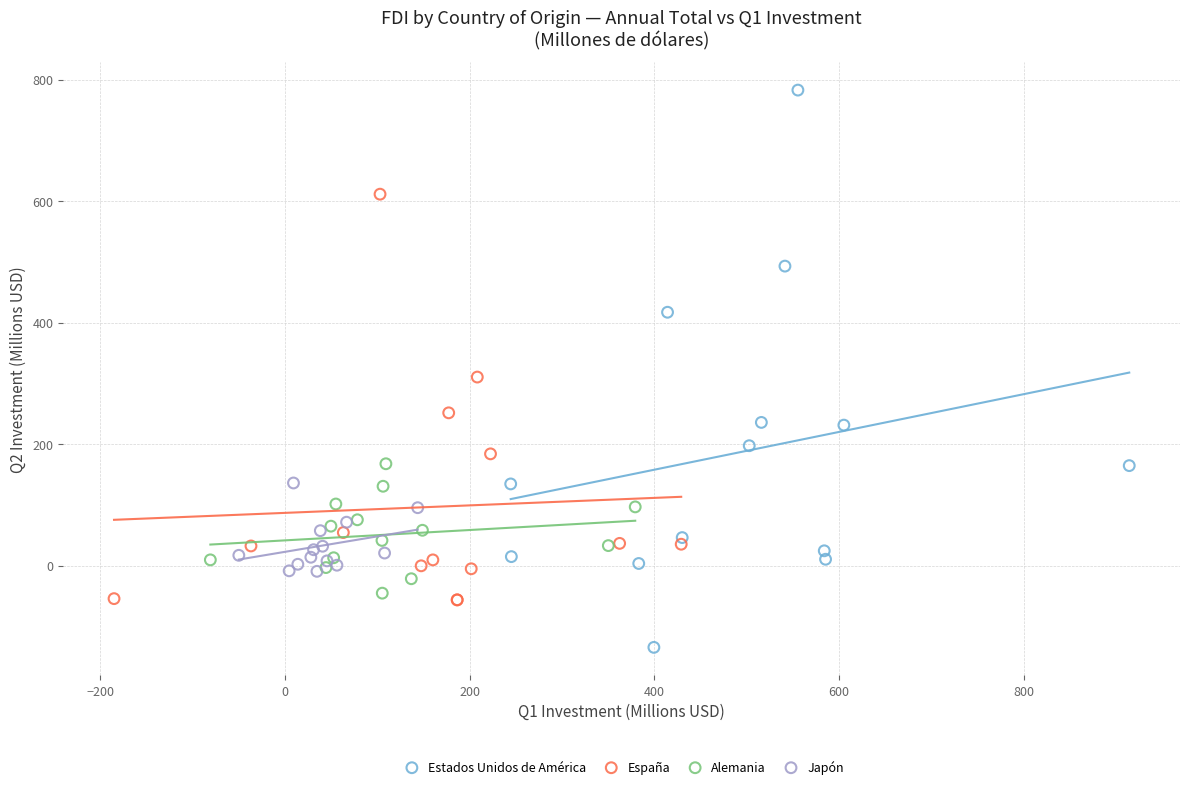

Which series contains the highest Y value?

Estados Unidos de América